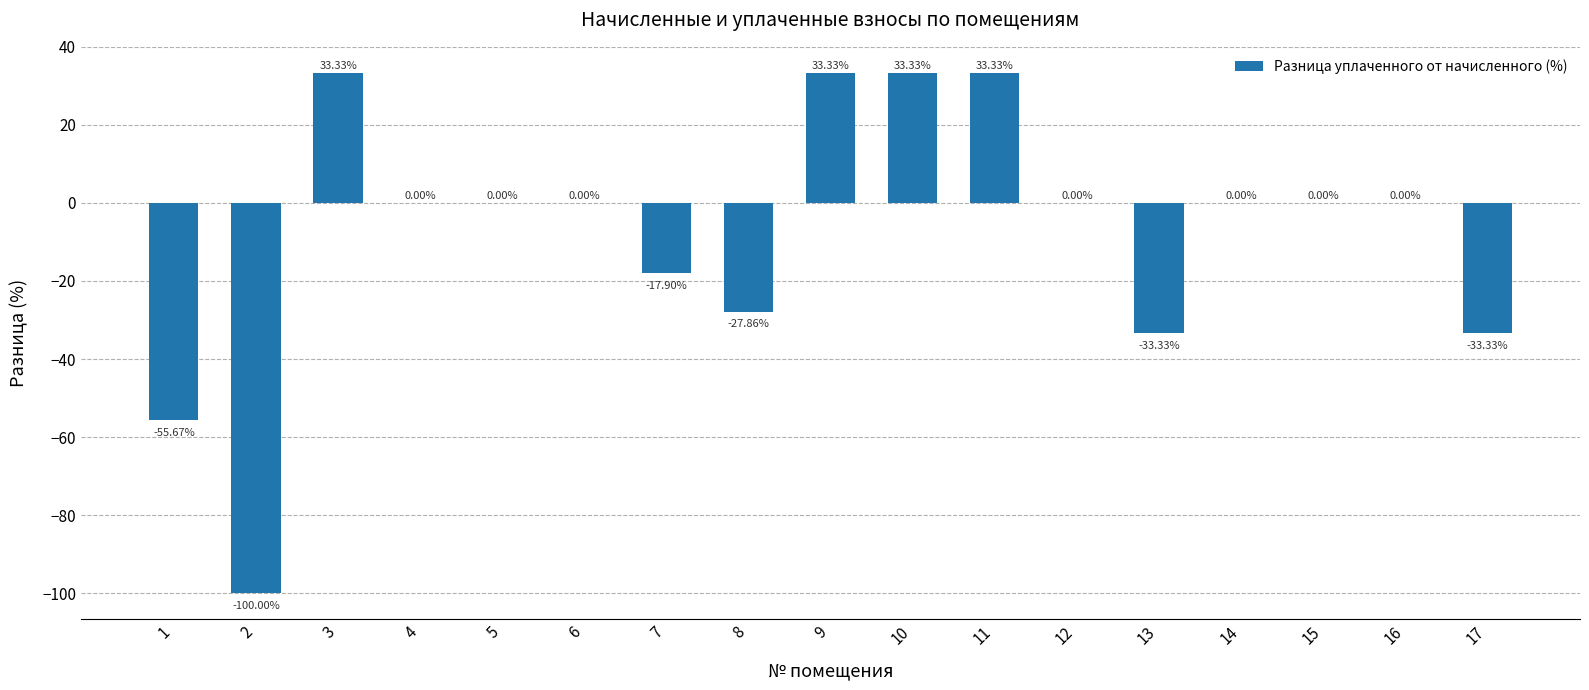

What is the average value?

-7.9